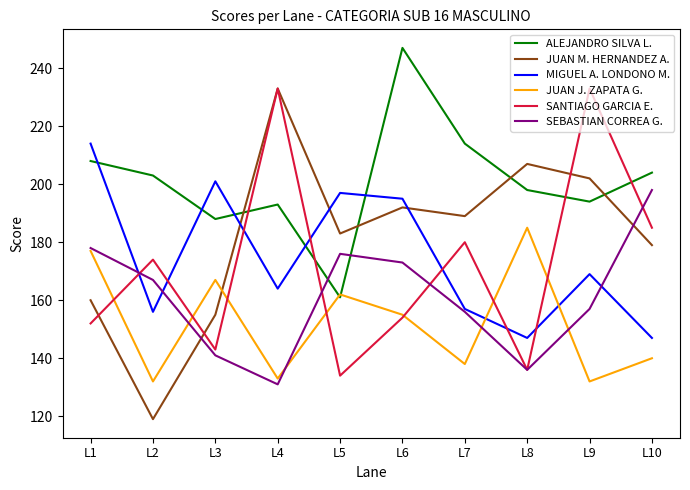

What is the difference between the highest and lowest values at L8?

71